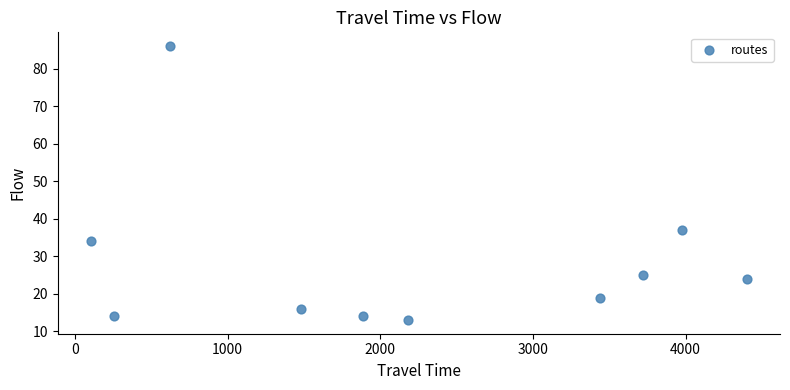

What is the average X value?

2208